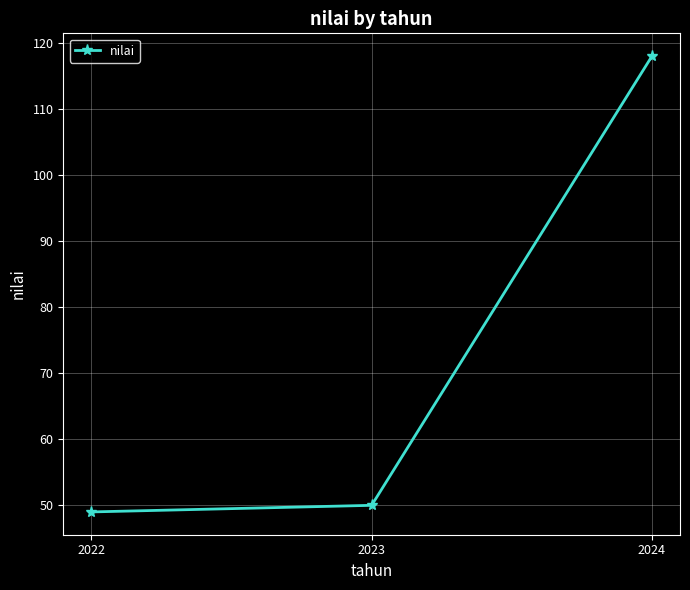

What is the ratio of the value at 2022 to the value at 2023?

1.0